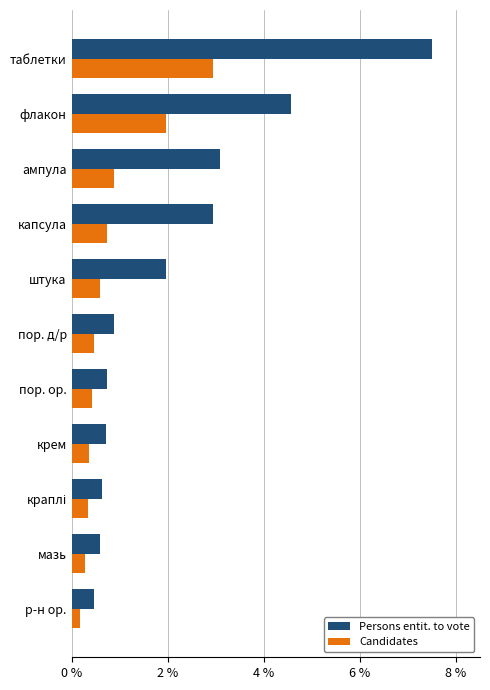

What is the average value of the Candidates series?

0.8